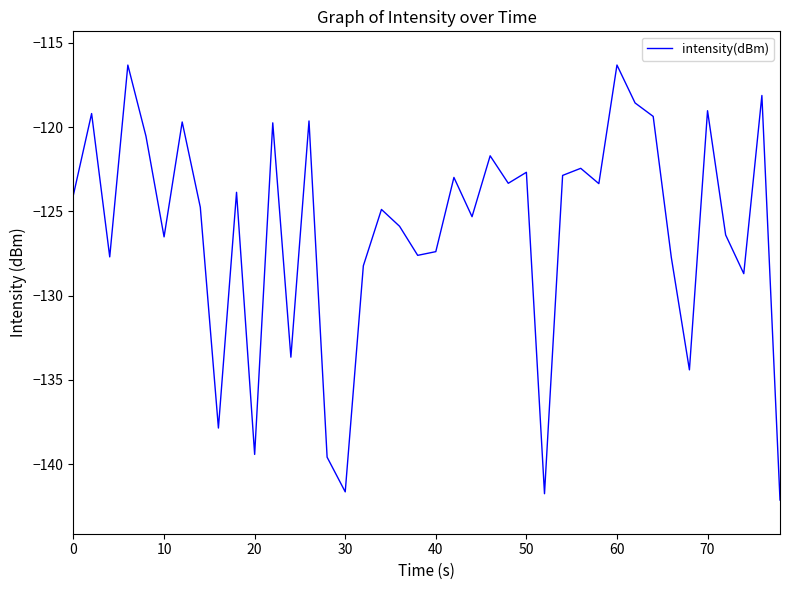

What is the greatest value displayed?

-116.3